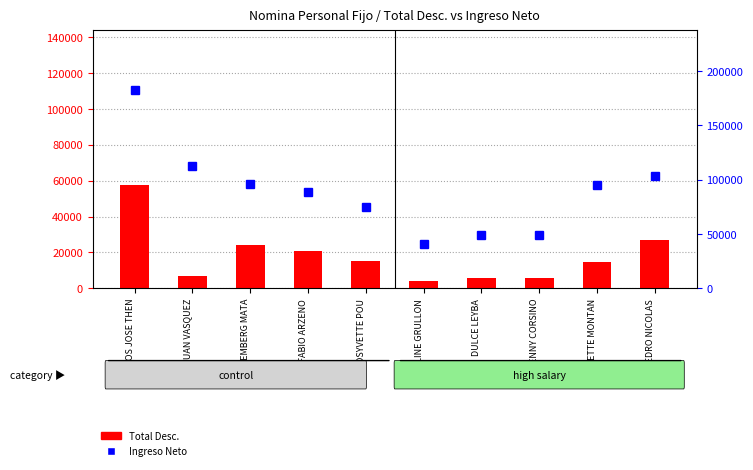

What is the difference between the Total Desc. values at PEDRO NICOLAS and FABIO ARZENO?

5886.5